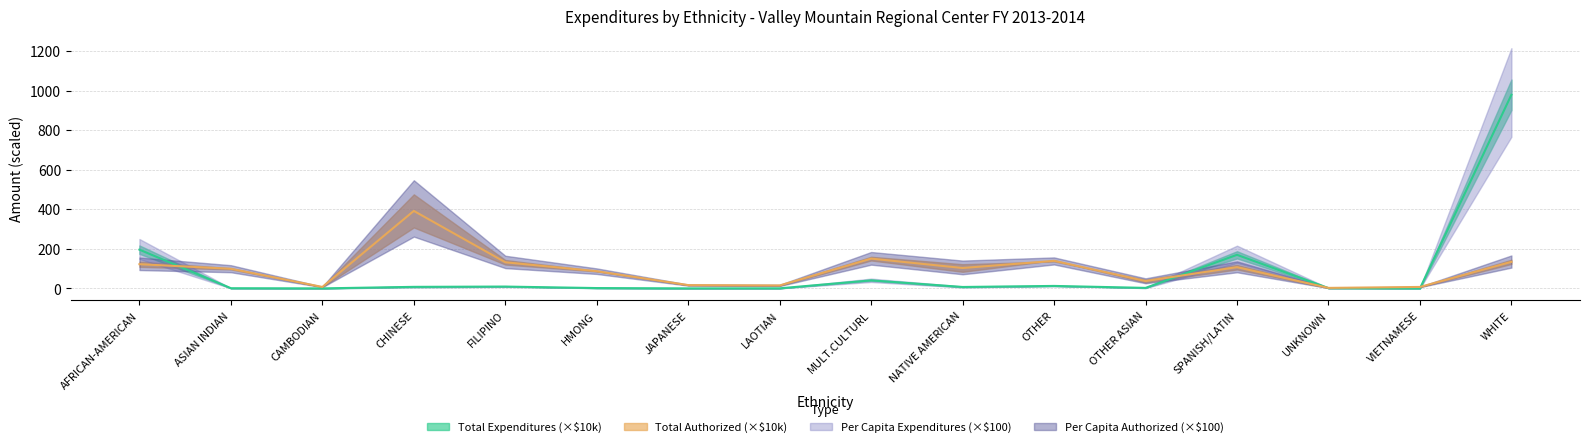

Between AFRICAN-AMERICAN and NATIVE AMERICAN, which series saw the biggest shift?

Total Expenditures